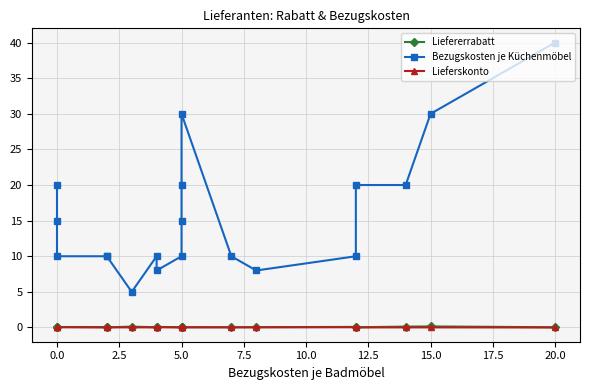

Rank the series by their maximum value, from highest to lowest.

Bezugskosten je Küchenmöbel, Liefererrabatt, Lieferskonto